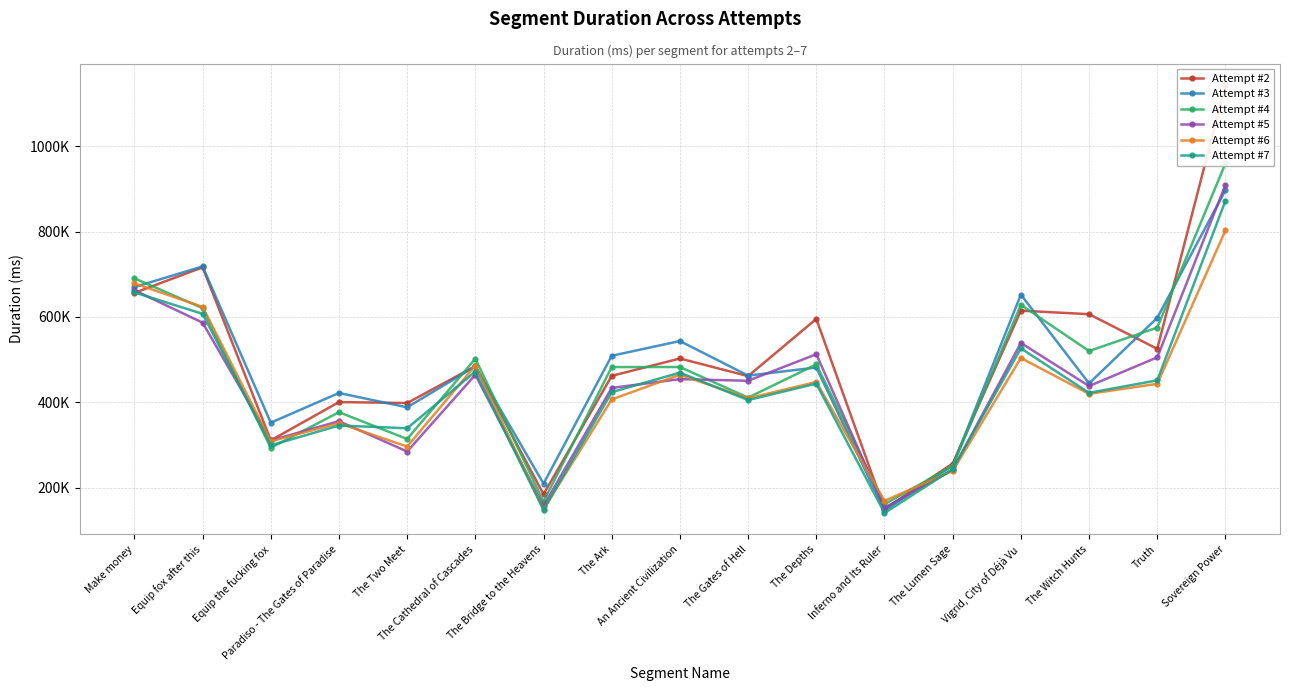

How many intersections are there between Attempt #3 and Attempt #2?

7